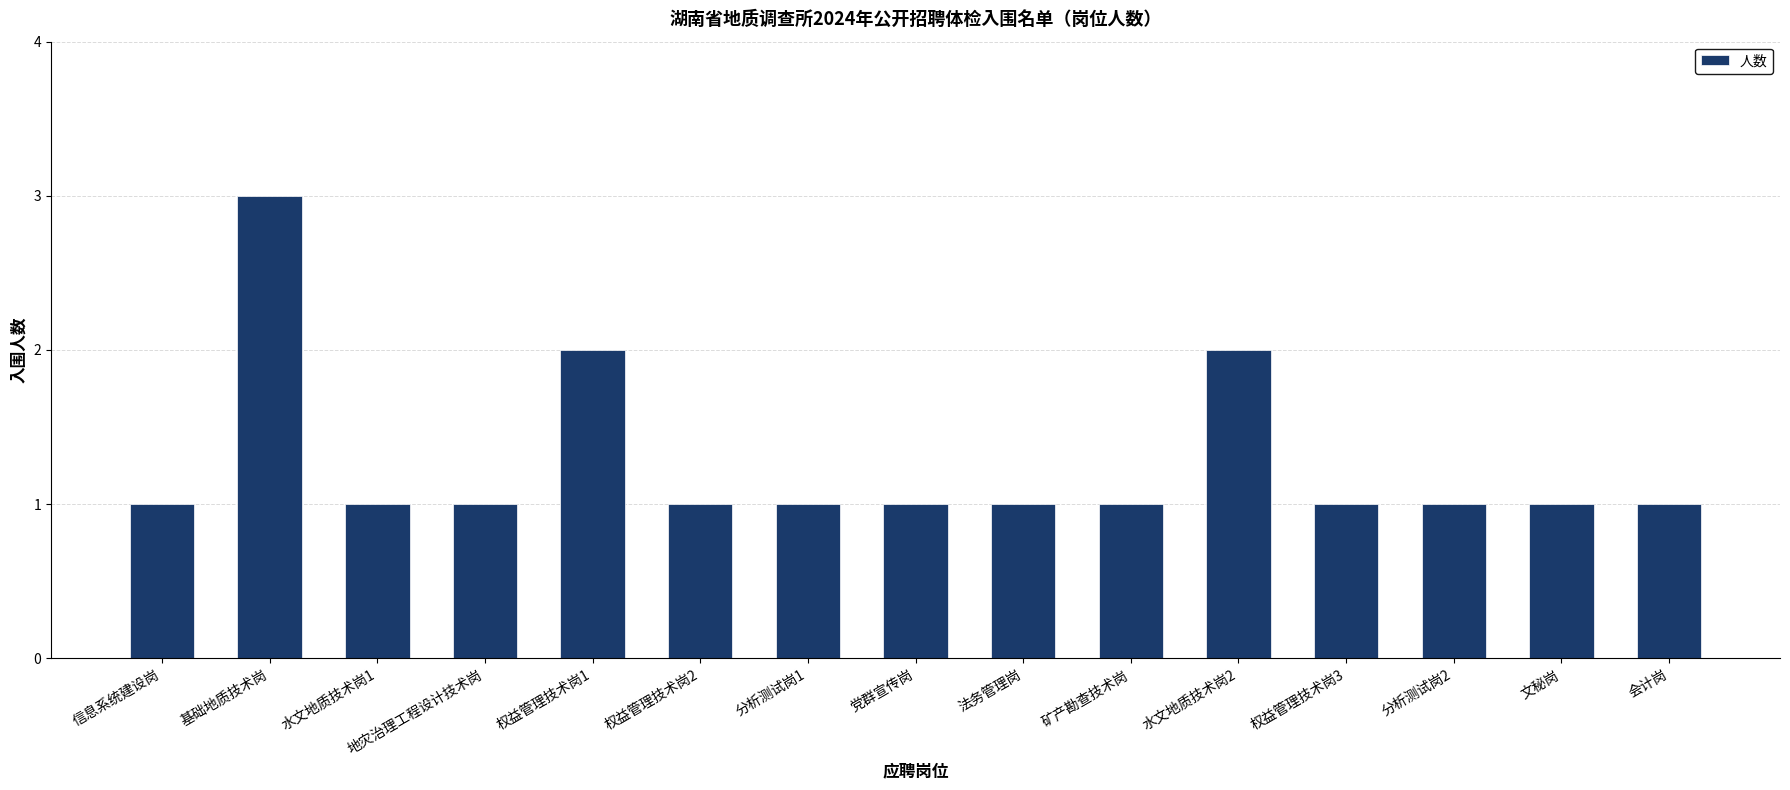

Read the value at 基础地质技术岗.

3